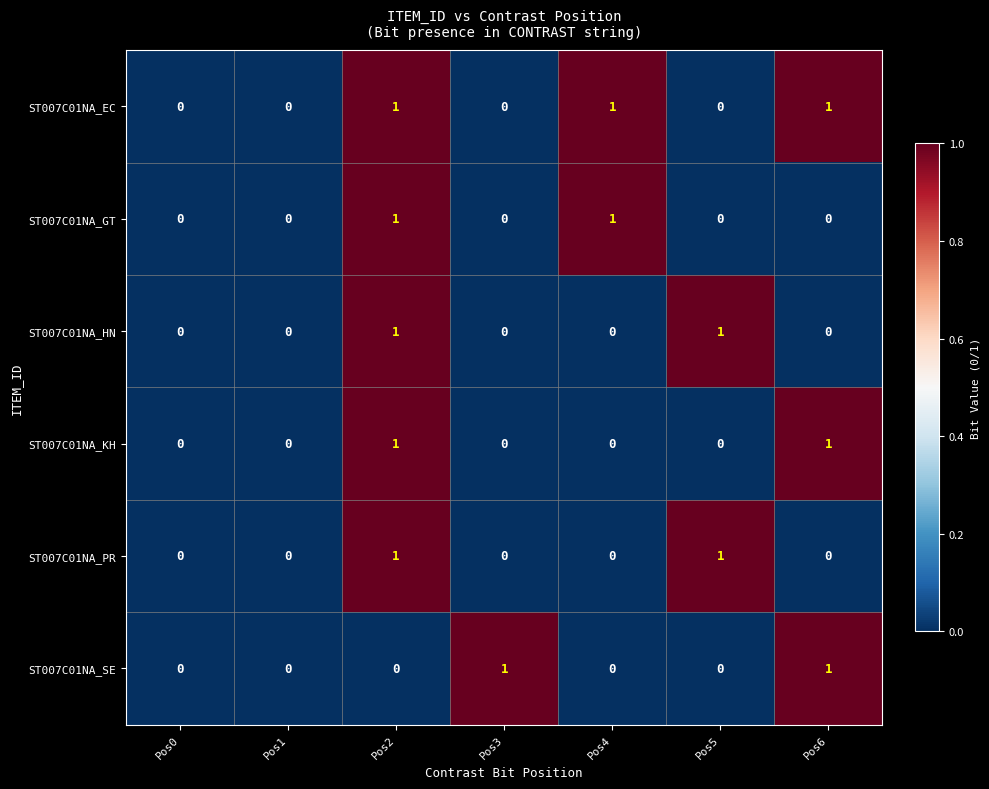

Count the ST007C01NA_HN values in the range 0 to 1.

7